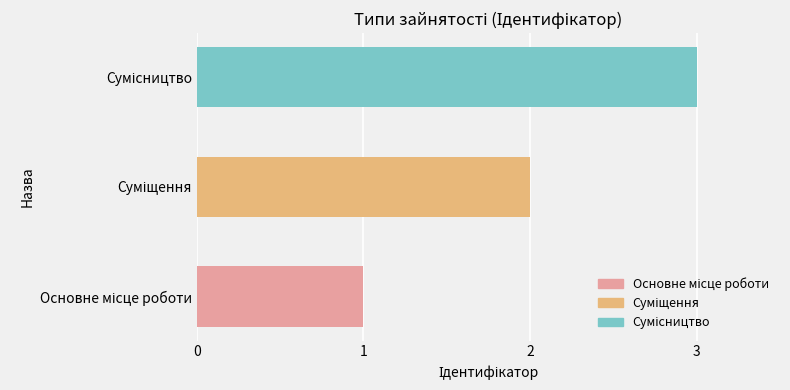

How many values are between 1 and 3?

3